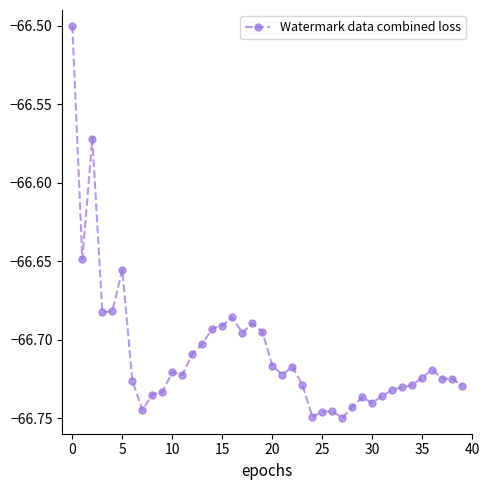

What is the greatest value displayed?

-66.5